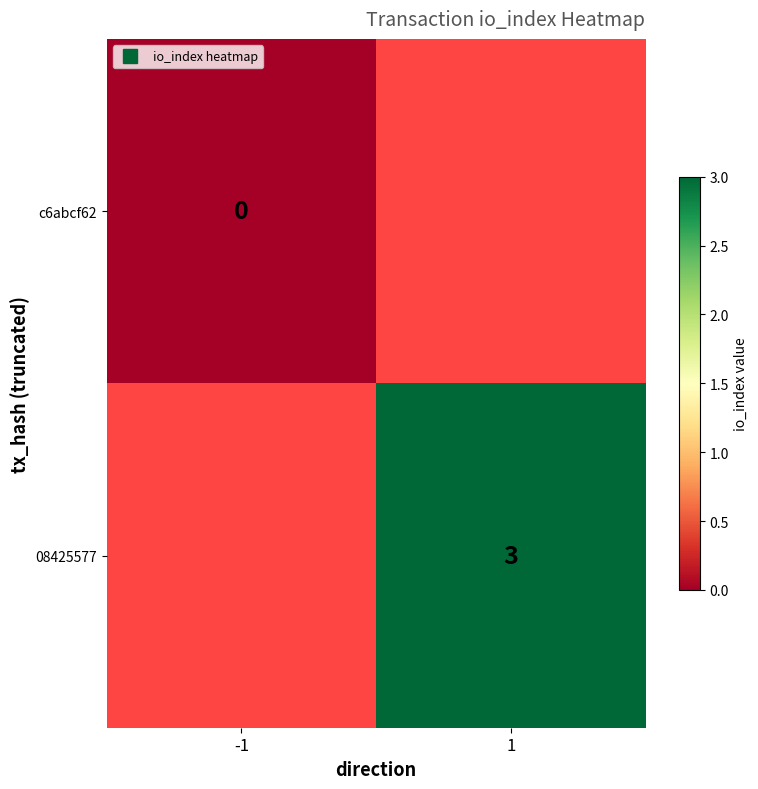

List the labels in order of 08425577 value, smallest first.

-1, 1